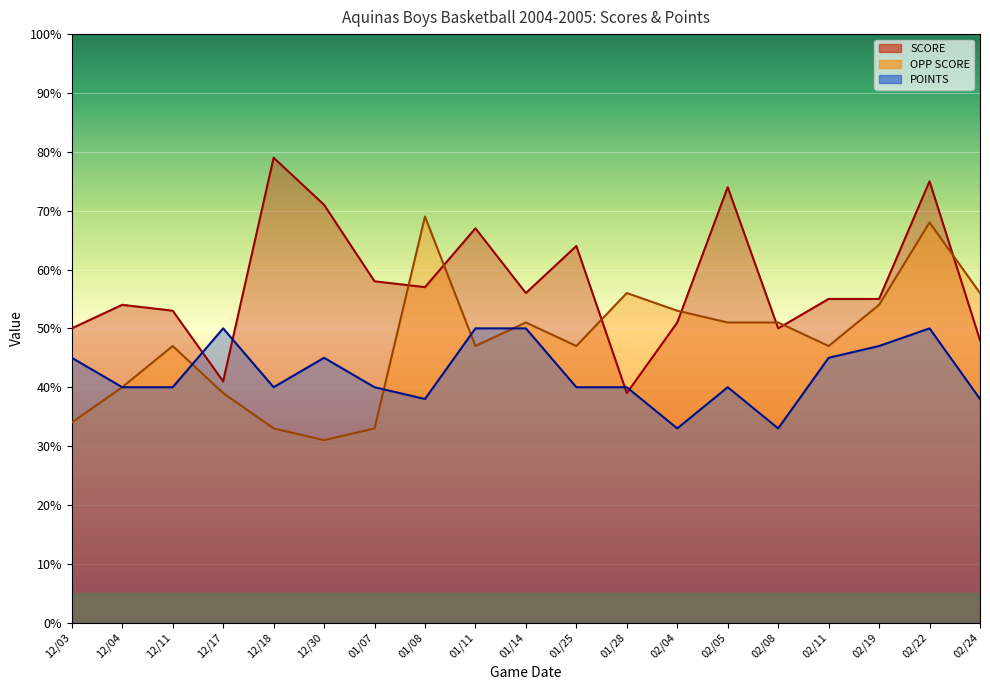

How many intersections are there between POINTS and SCORE?

4